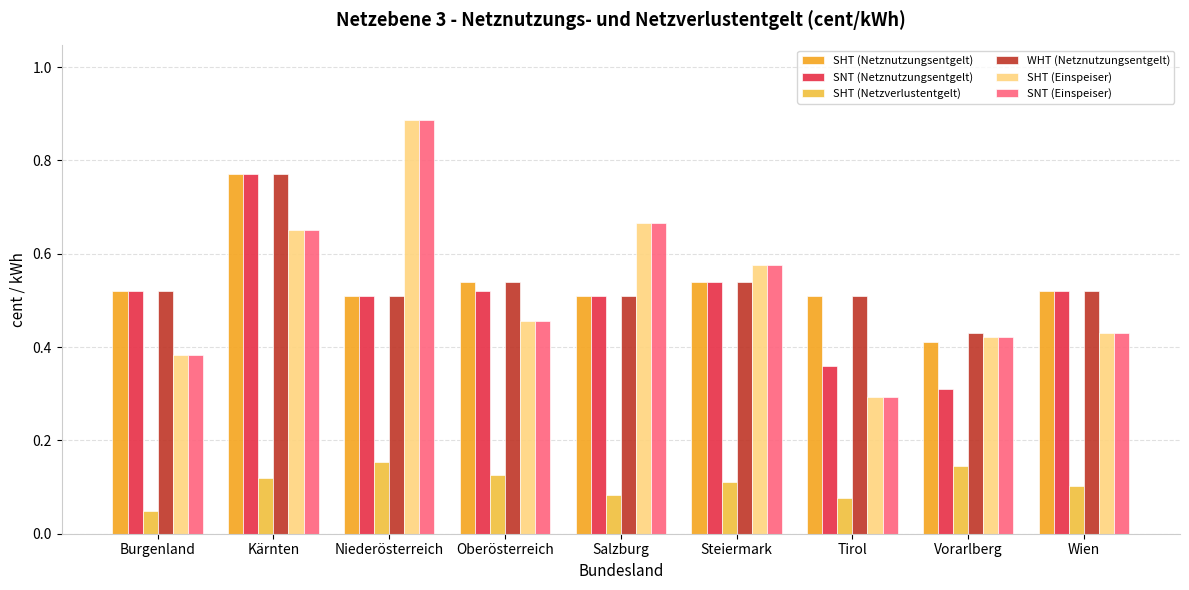

What are all the series names shown in the legend?

SHT (Netznutzungsentgelt), SNT (Netznutzungsentgelt), SHT (Netzverlustentgelt), WHT (Netznutzungsentgelt), SHT (Einspeiser), SNT (Einspeiser)